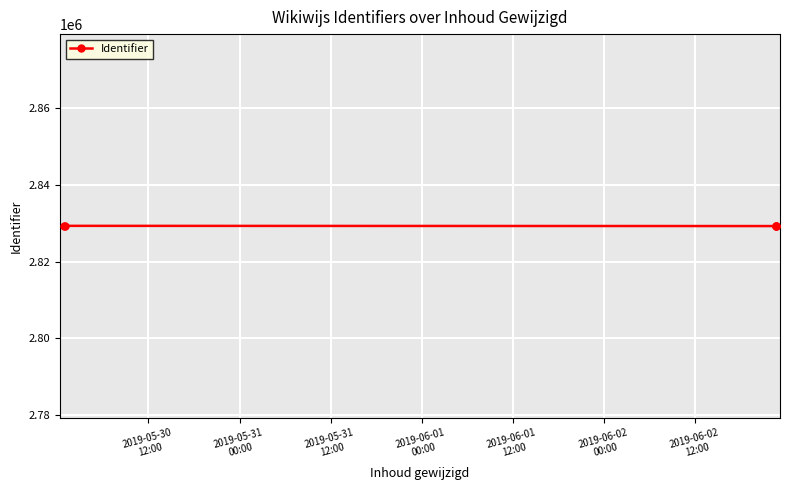

What is the average value?

2829319